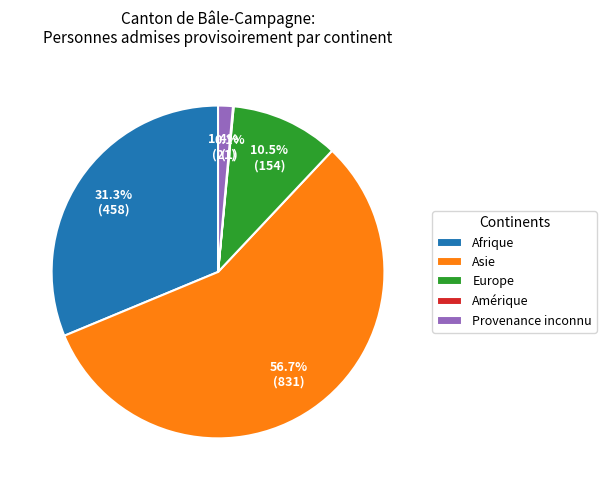

Approximately how many times larger is the value at Afrique compared to Europe?

3.0